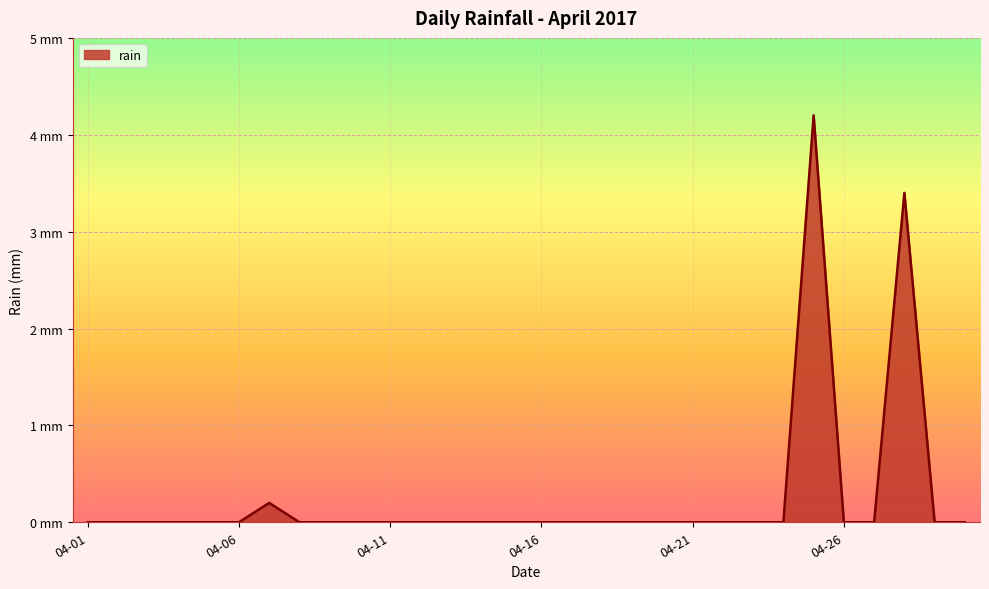

Reading right to left, what are all the values shown in this chart?

0.0	0.0	3.4	0.0	0.0	4.2	0.0	0.0	0.0	0.0	0.0	0.0	0.0	0.0	0.0	0.0	0.0	0.0	0.0	0.0	0.0	0.0	0.0	0.2	0.0	0.0	0.0	0.0	0.0	0.0